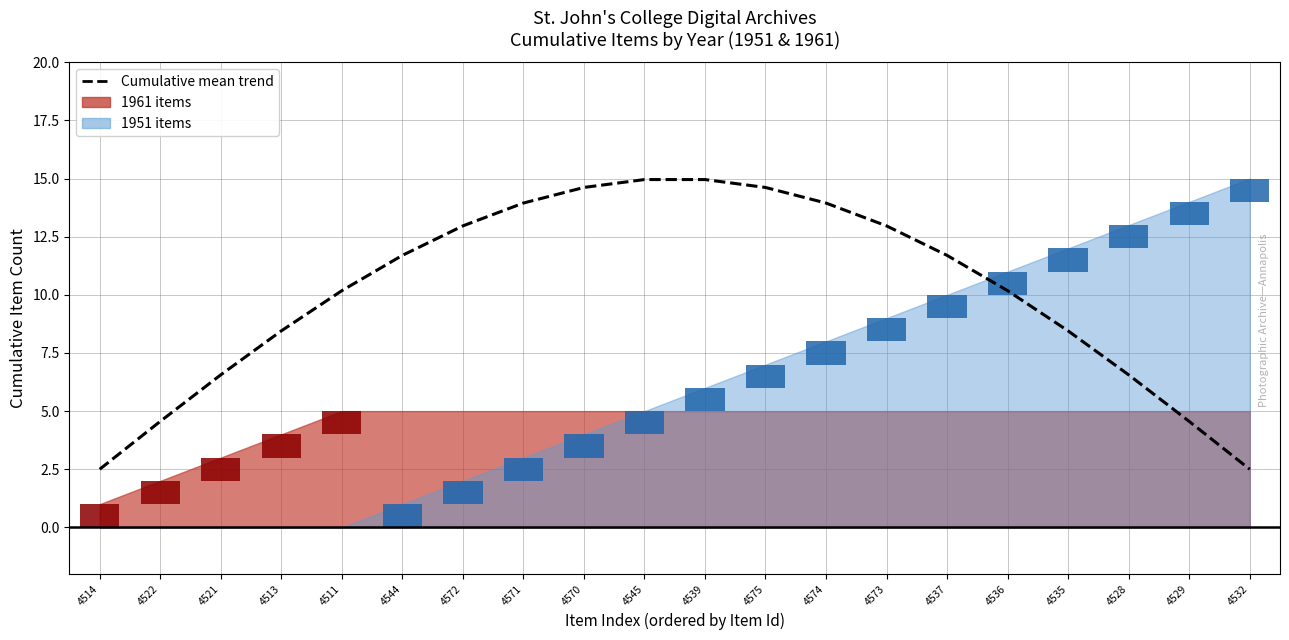

Reading left to right, transcribe all the data shown in this chart.

4514=2.5	4522=4.6	4521=6.6	4513=8.4	4511=10.2	4544=11.7	4572=13.0	4571=13.9	4570=14.6	4545=15.0	4539=15.0	4575=14.6	4574=13.9	4573=13.0	4537=11.7	4536=10.2	4535=8.4	4528=6.6	4529=4.6	4532=2.5